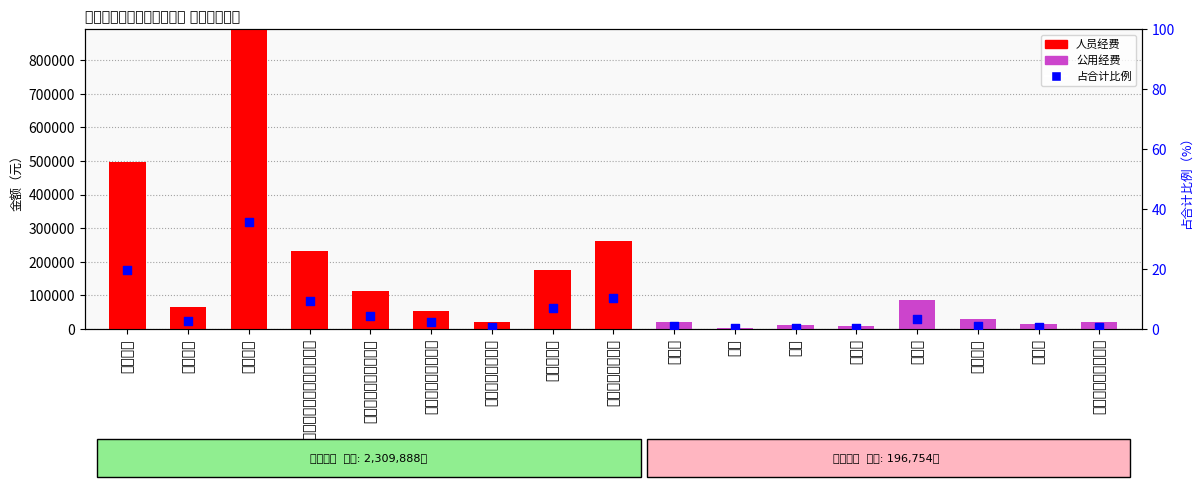

Which series contains the highest Y value?

人员经费